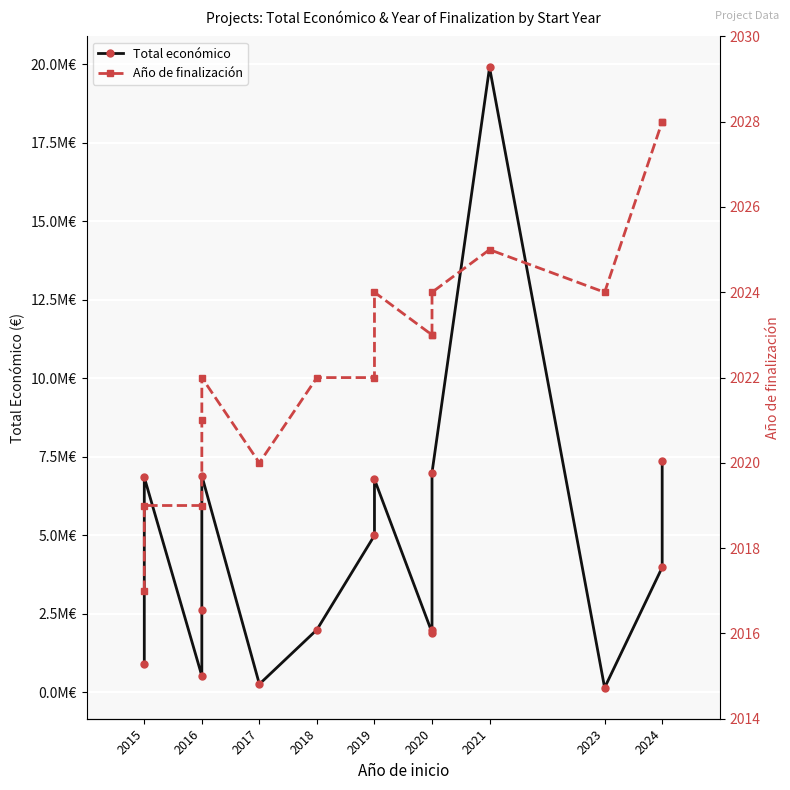

True or false: Año de finalización and Total económico cross at least once.

False